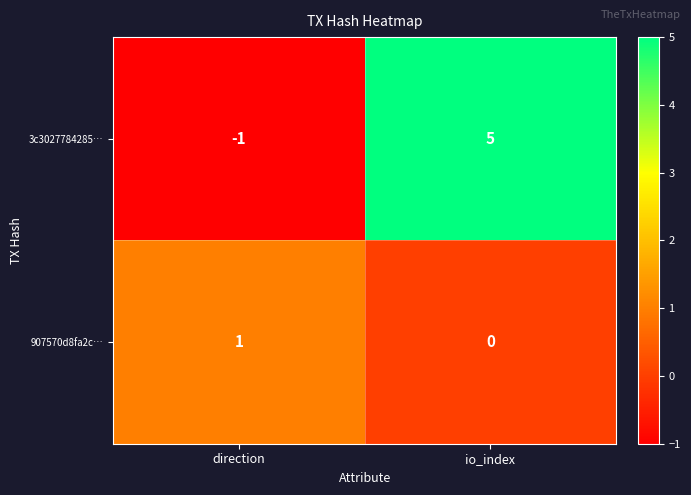

What is the difference between the maximum and minimum values in the 3c3027784285… series?

6